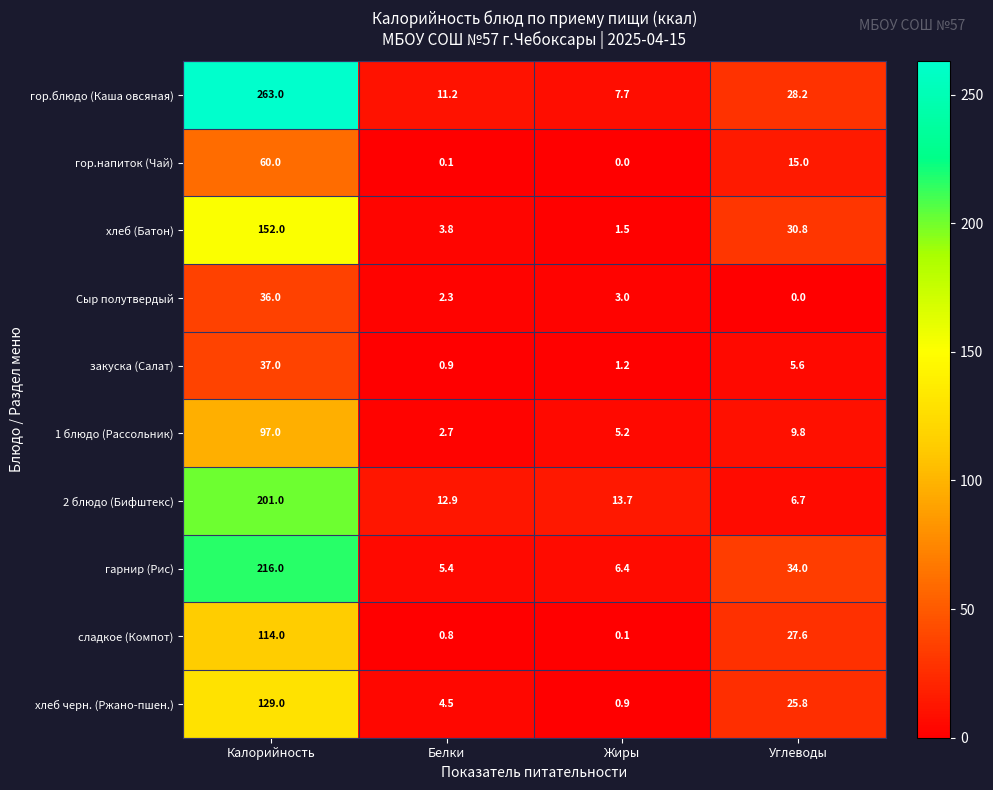

Between Калорийность and Углеводы, which series saw the biggest shift?

гор.блюдо (Каша овсяная)